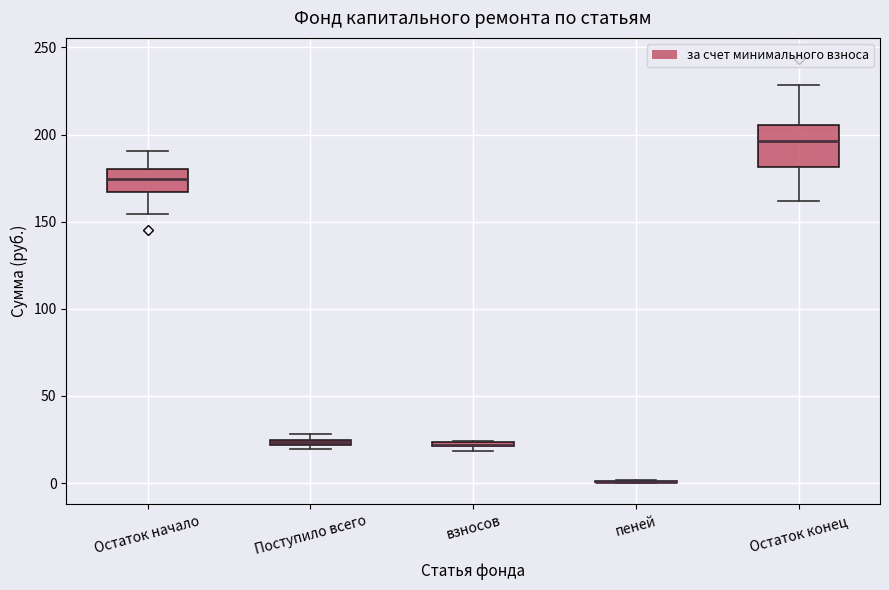

Where is the upper edge of the box for Остаток конец on the y-axis? The values are not printed on the chart, so give them approximately, as read against the axis.

205